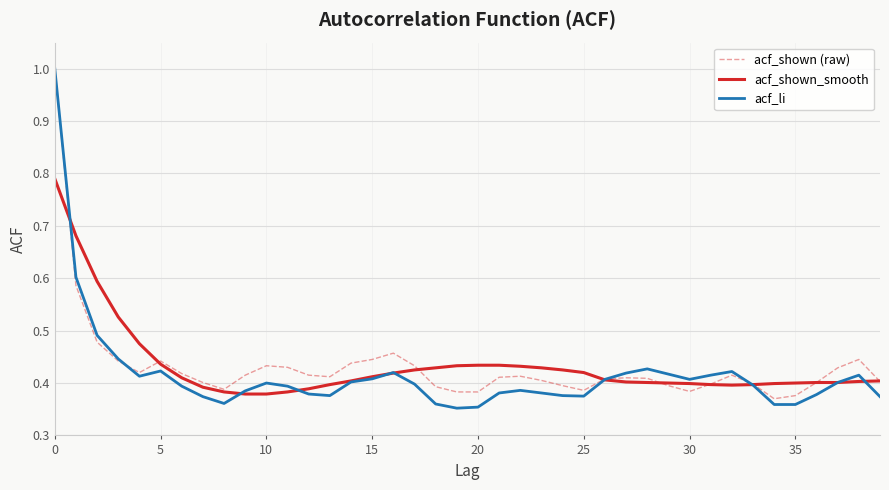

What is the maximum value shown in the chart?

1.0